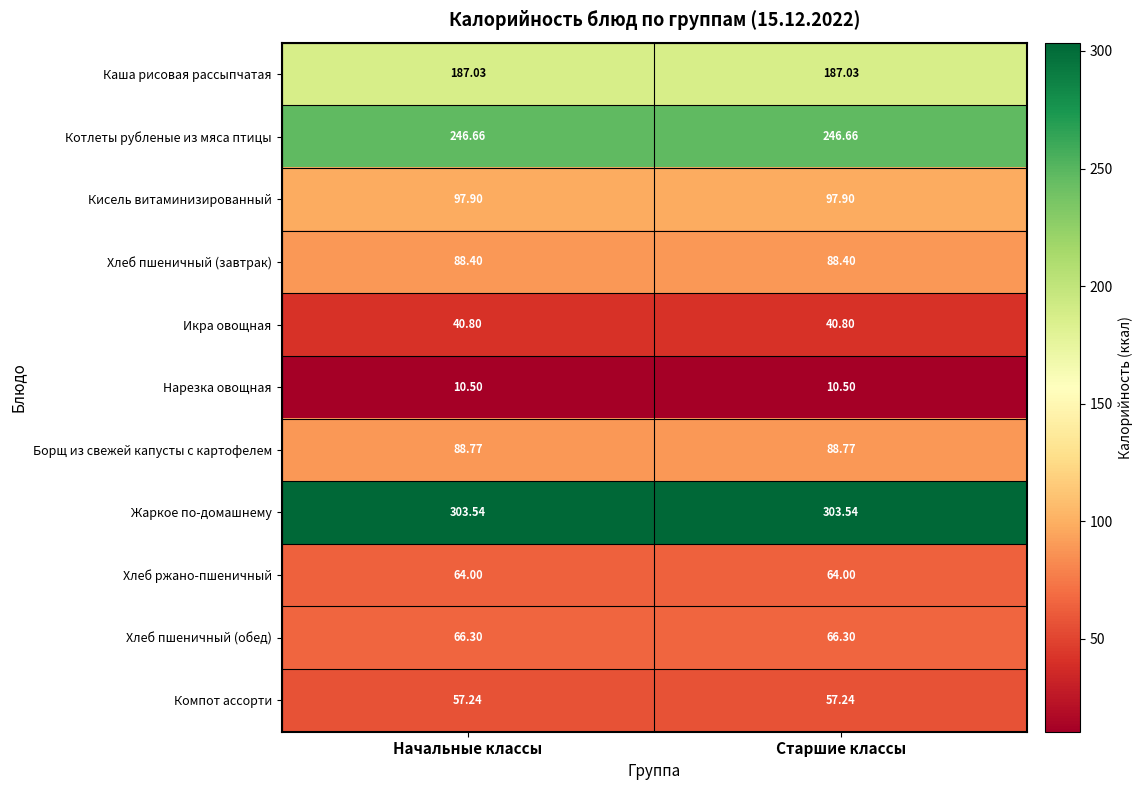

Rank the series at Начальные классы from highest to lowest value.

Жаркое по-домашнему, Котлеты рубленые из мяса птицы, Каша рисовая рассыпчатая, Кисель витаминизированный, Борщ из свежей капусты с картофелем, Хлеб пшеничный (завтрак), Хлеб пшеничный (обед), Хлеб ржано-пшеничный, Компот ассорти, Икра овощная, Нарезка овощная